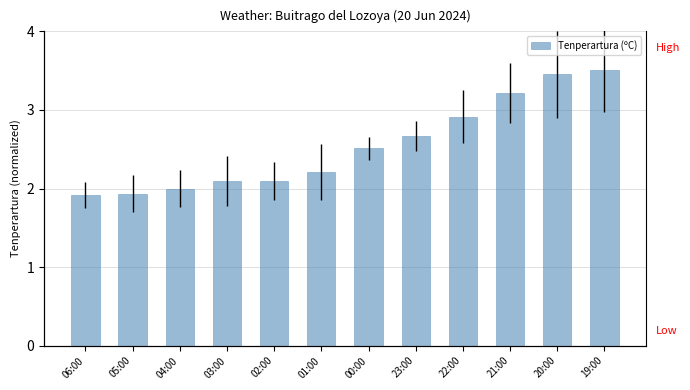

List the labels in order of value, smallest first.

06:00, 05:00, 04:00, 03:00, 02:00, 01:00, 00:00, 23:00, 22:00, 21:00, 20:00, 19:00